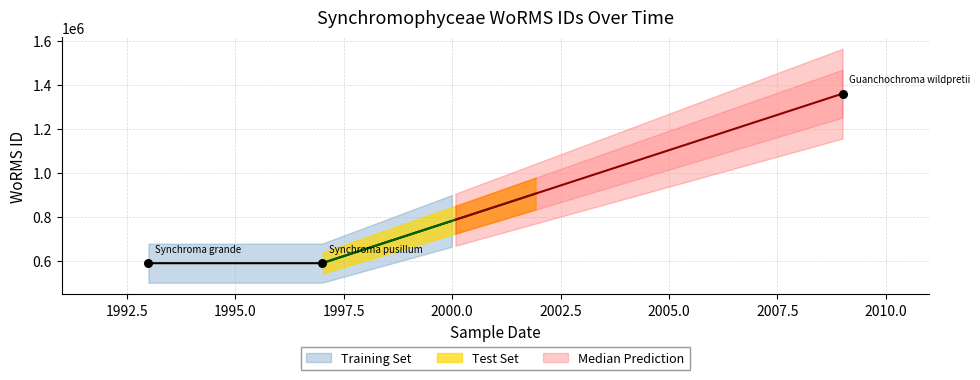

Between 01-10-1997 and 01-10-1993, which is larger?

01-10-1993